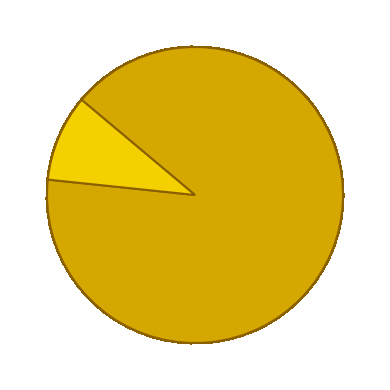

Does any single category account for the majority?

Yes